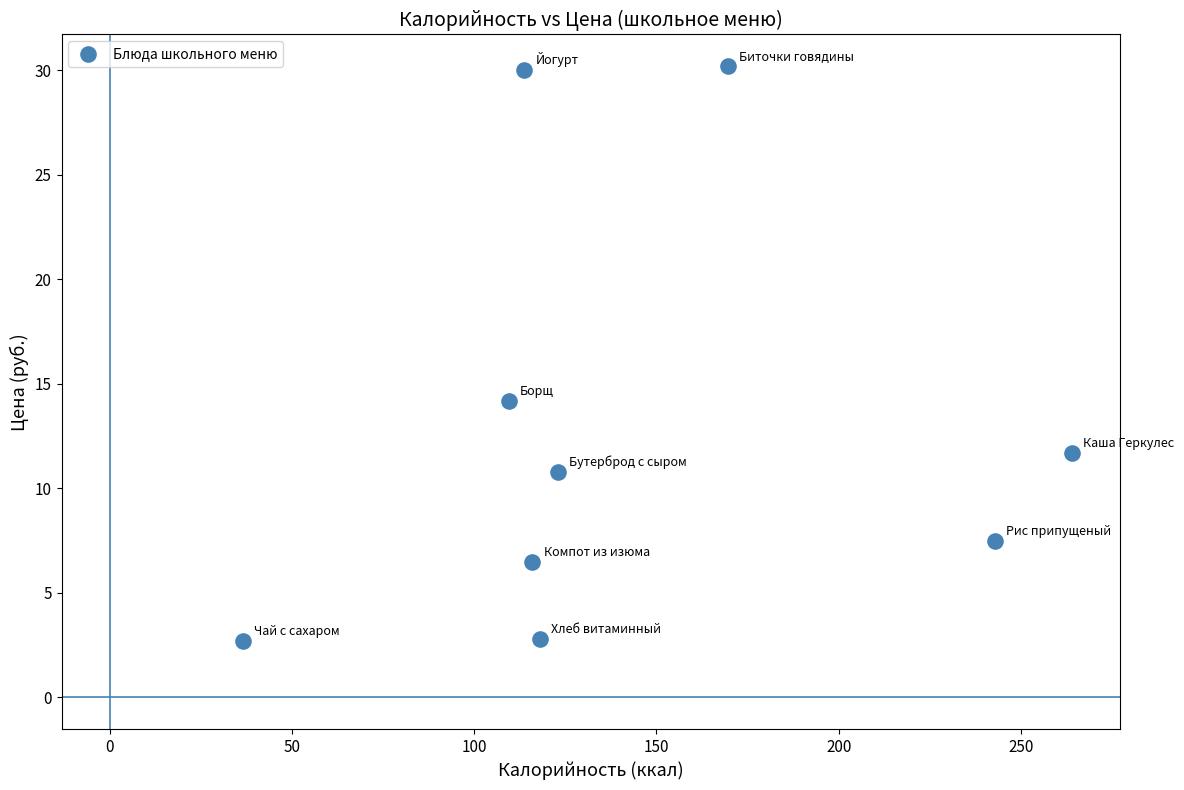

What Y value in the scatter plot is closest to 16?

14.2